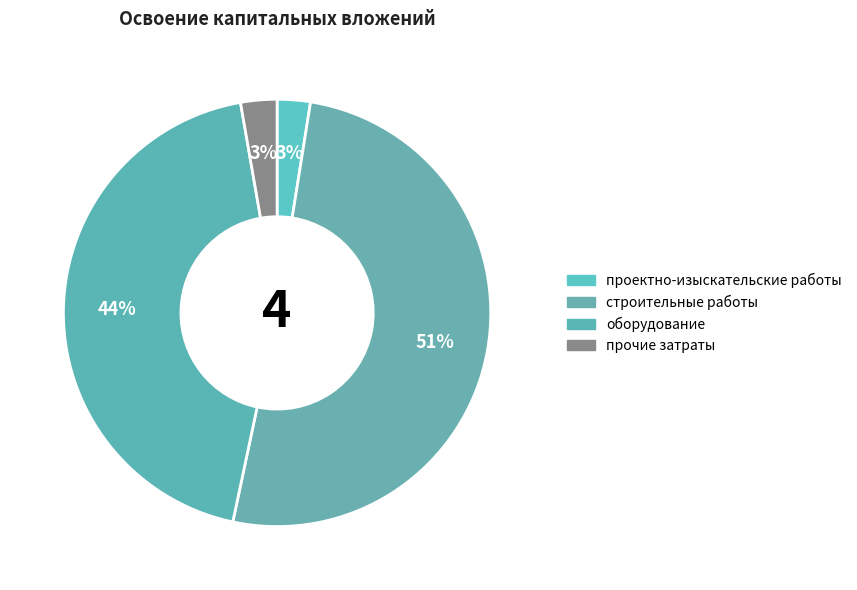

How many segments does this pie chart have?

4